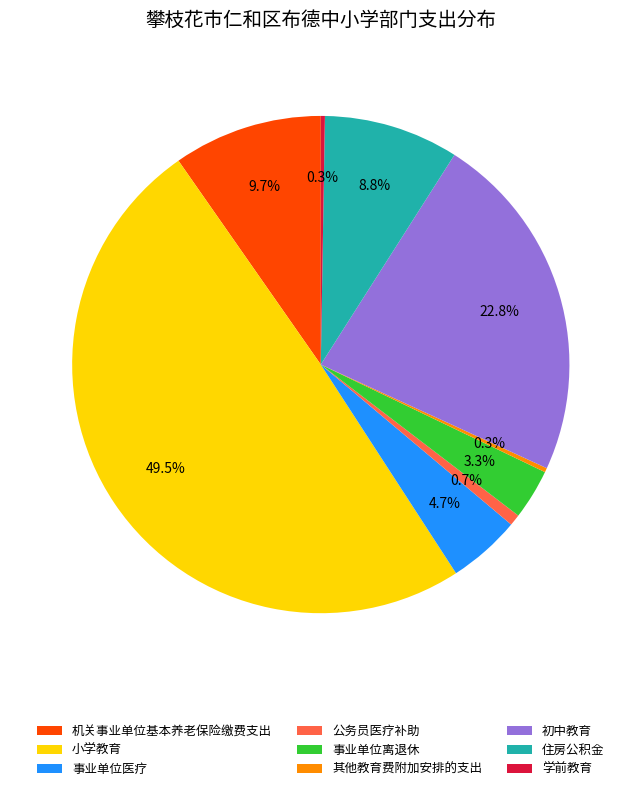

Between 住房公积金 and 事业单位医疗, which is larger?

住房公积金